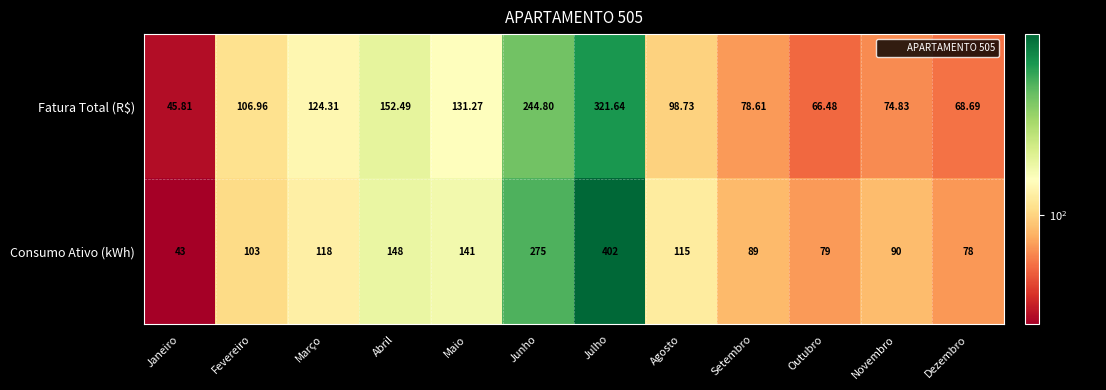

At Maio, list the series in order from largest to smallest.

Consumo Ativo (kWh), Fatura Total (R$)